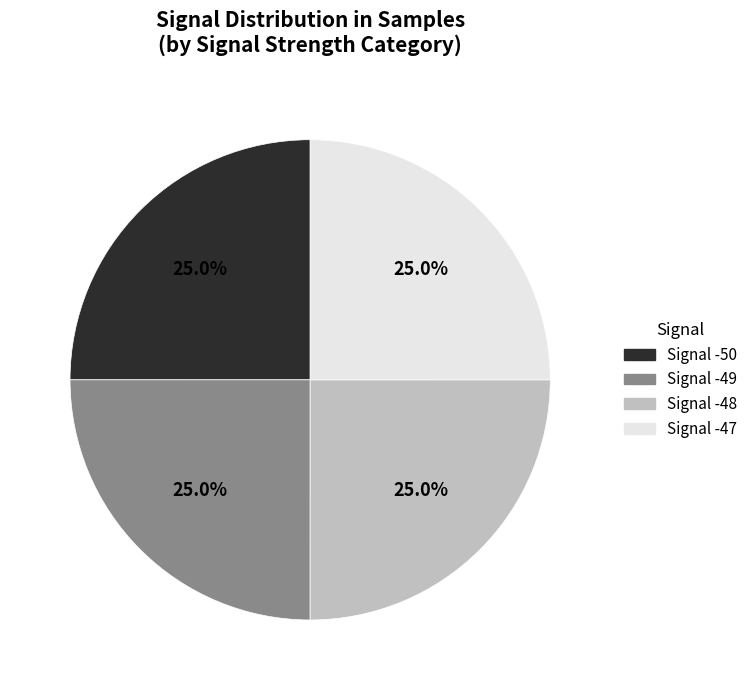

Is there any slice that represents more than half of the pie?

No